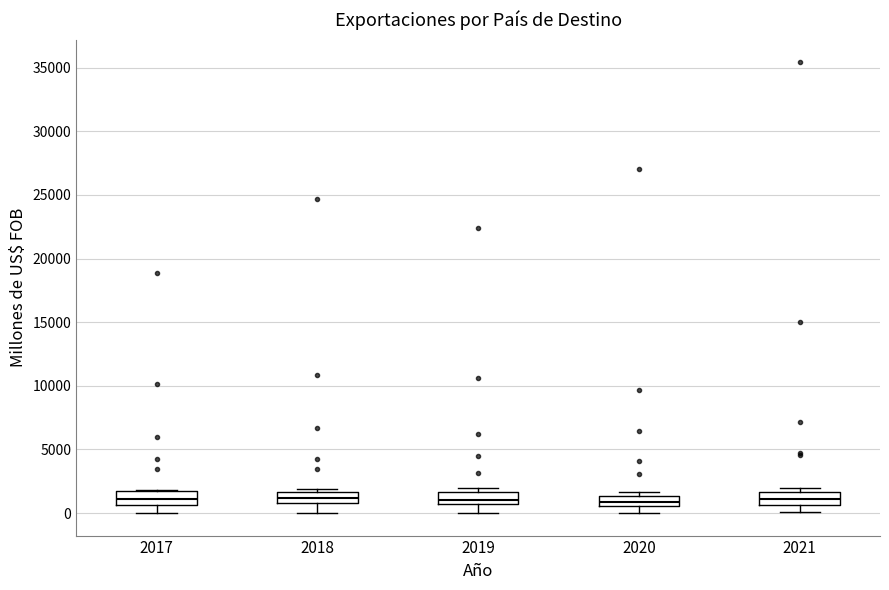

Where does the lower whisker of the box at x = 2019 end on the y-axis? The values are not printed on the chart, so give them approximately, as read against the axis.

0